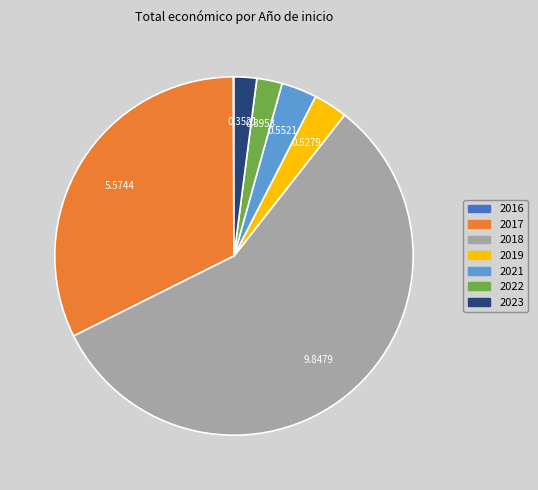

What is the ratio of the value at 2017 to the value at 2021?

10.1